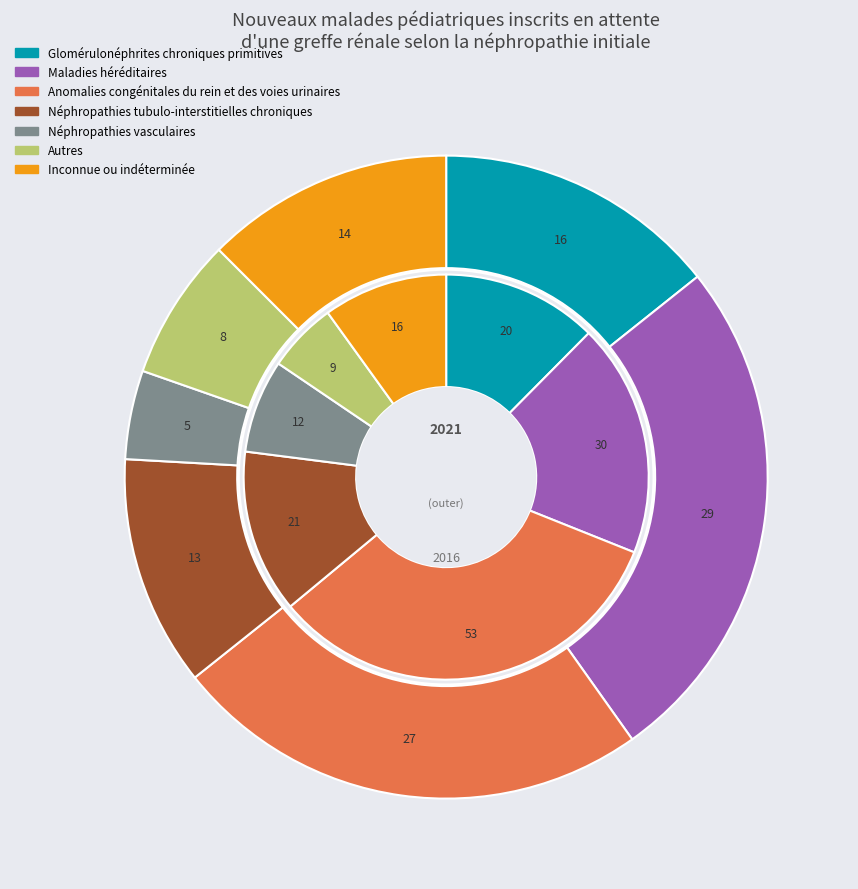

Does any single category account for the majority?

No